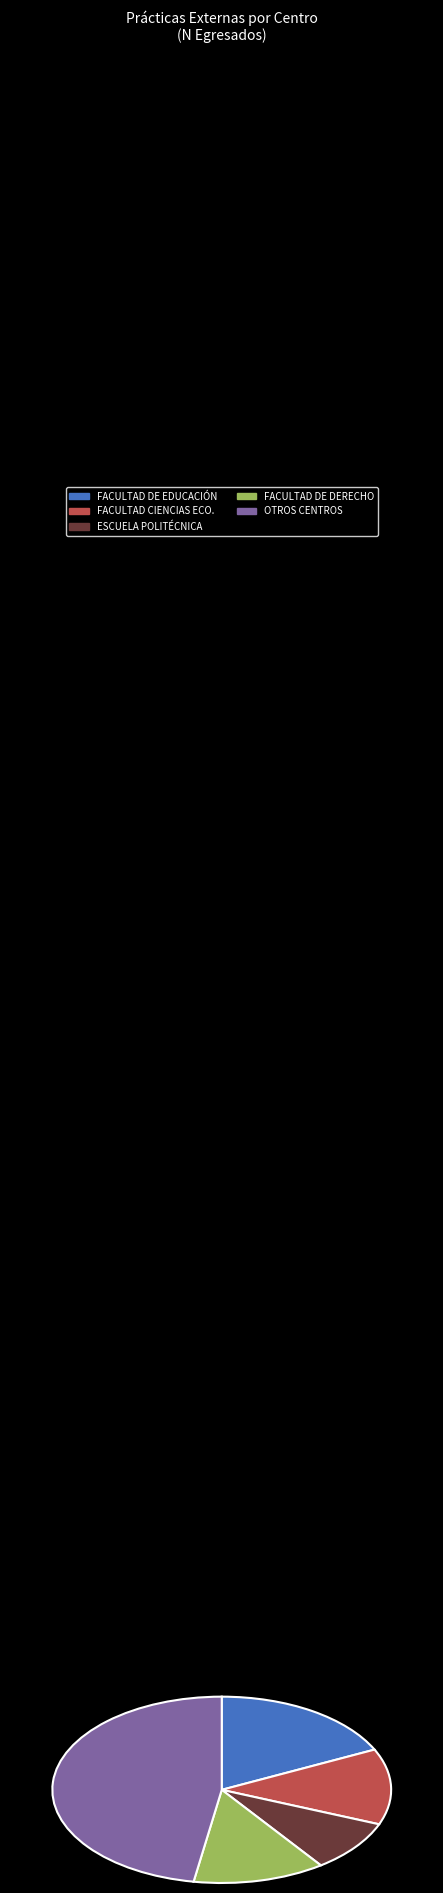

Combined, do ESCUELA POLITÉCNICA and FACULTAD DE DERECHO account for over 50%?

No